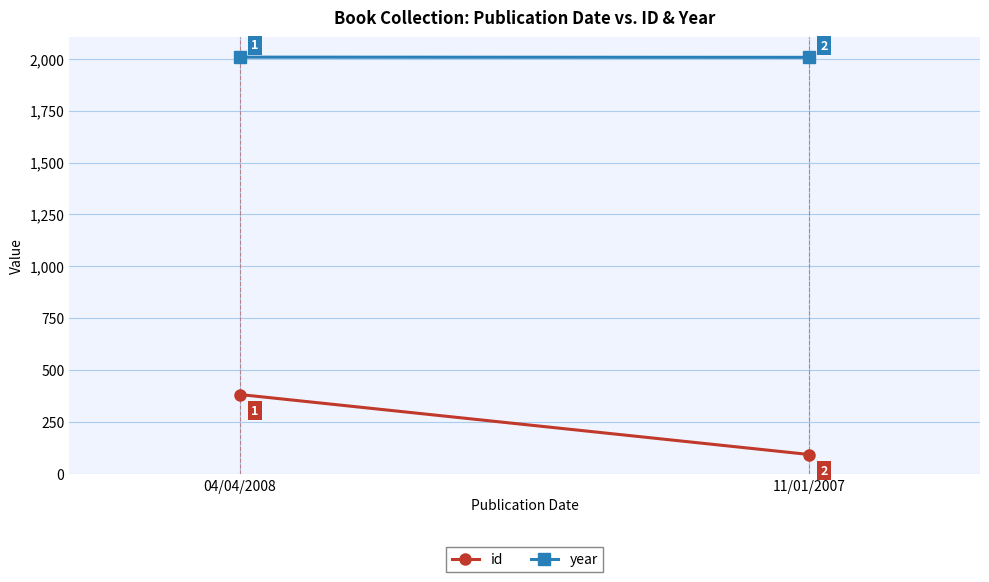

Which series has the largest total across all categories?

year